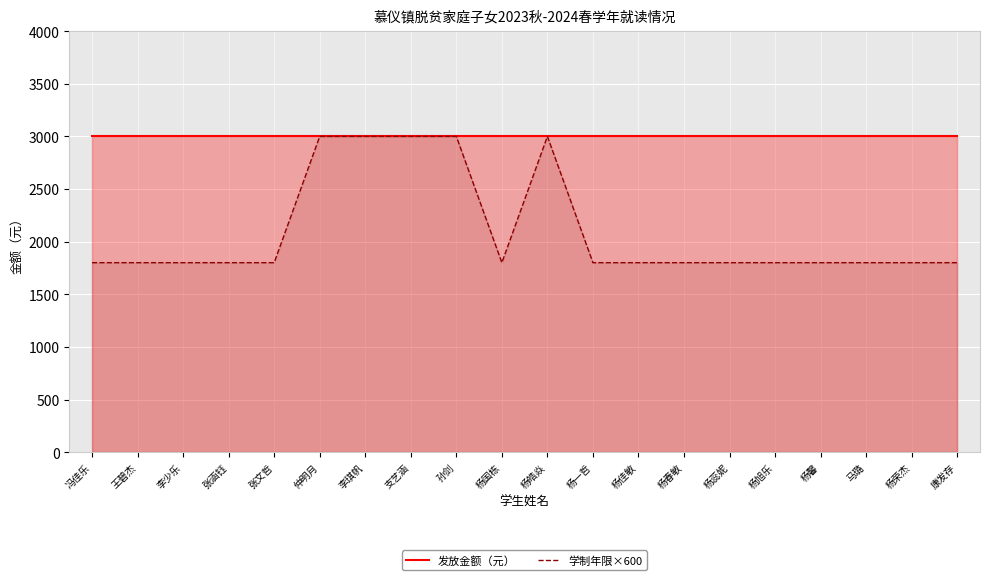

What is the difference between the 学制年限×600 values at 杨皓焱 and 康发存?

1200